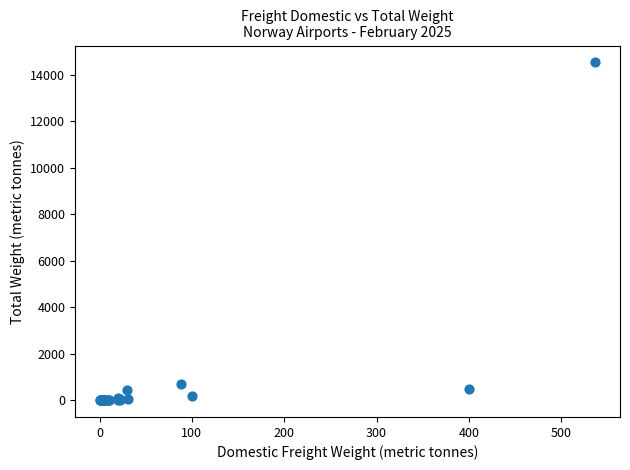

What Y value in the scatter plot is closest to 7269?

708.8